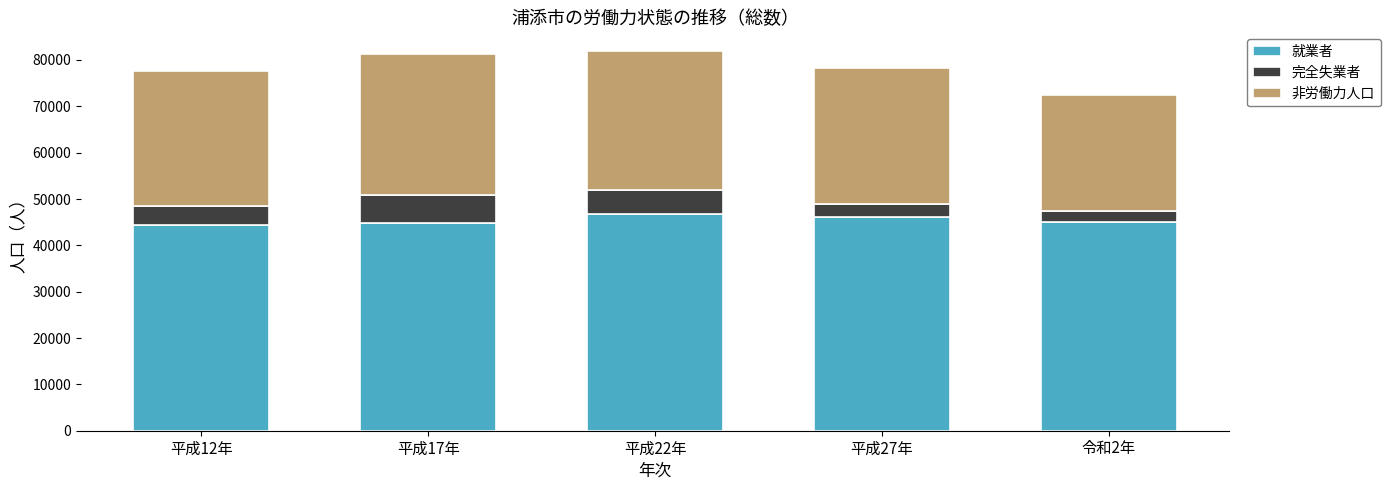

What is the highest value of the 就業者 series?

46871